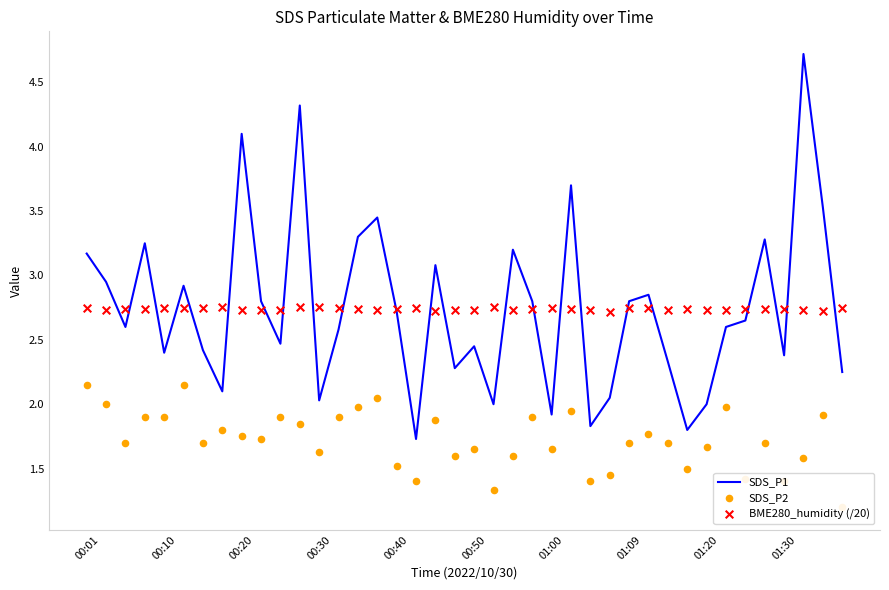

At how many categories does at least one series exceed 4?

3